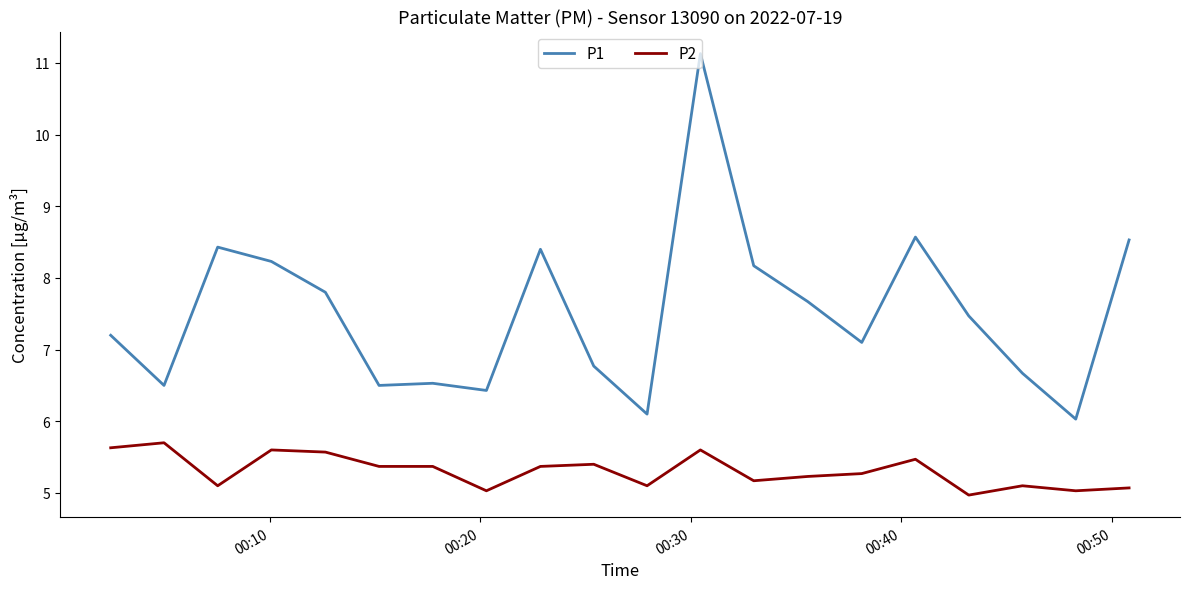

What is the maximum value for P2?

5.7